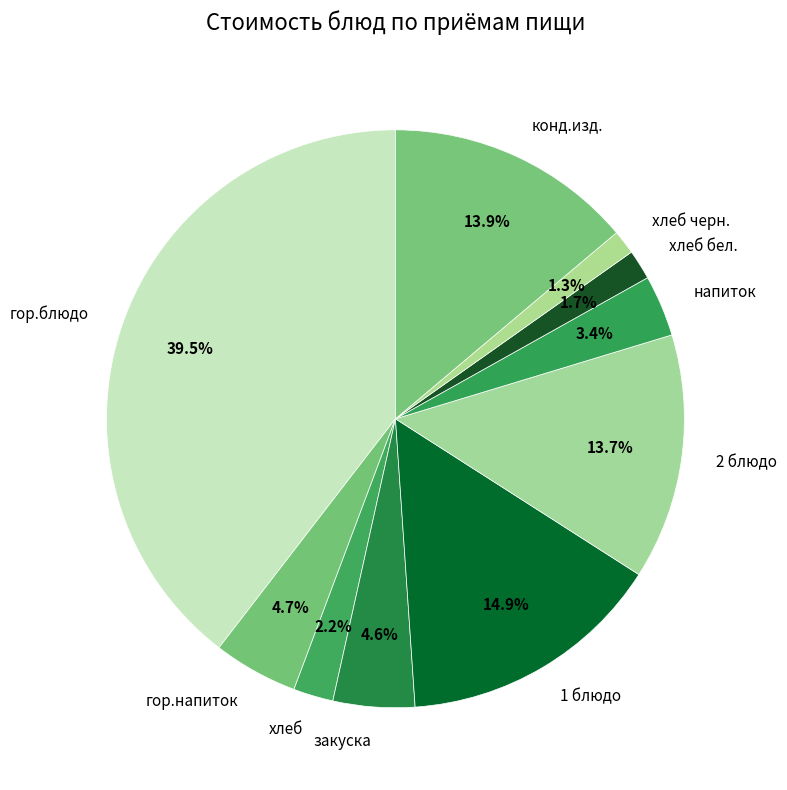

Is it true that закуска is 17% of the pie?

False